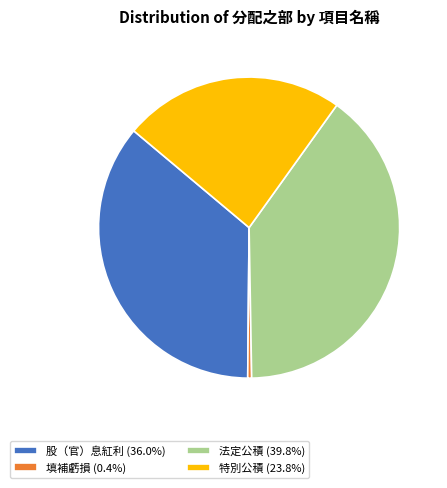

Does 法定公積 (39.8%) account for over 50% of the chart?

No